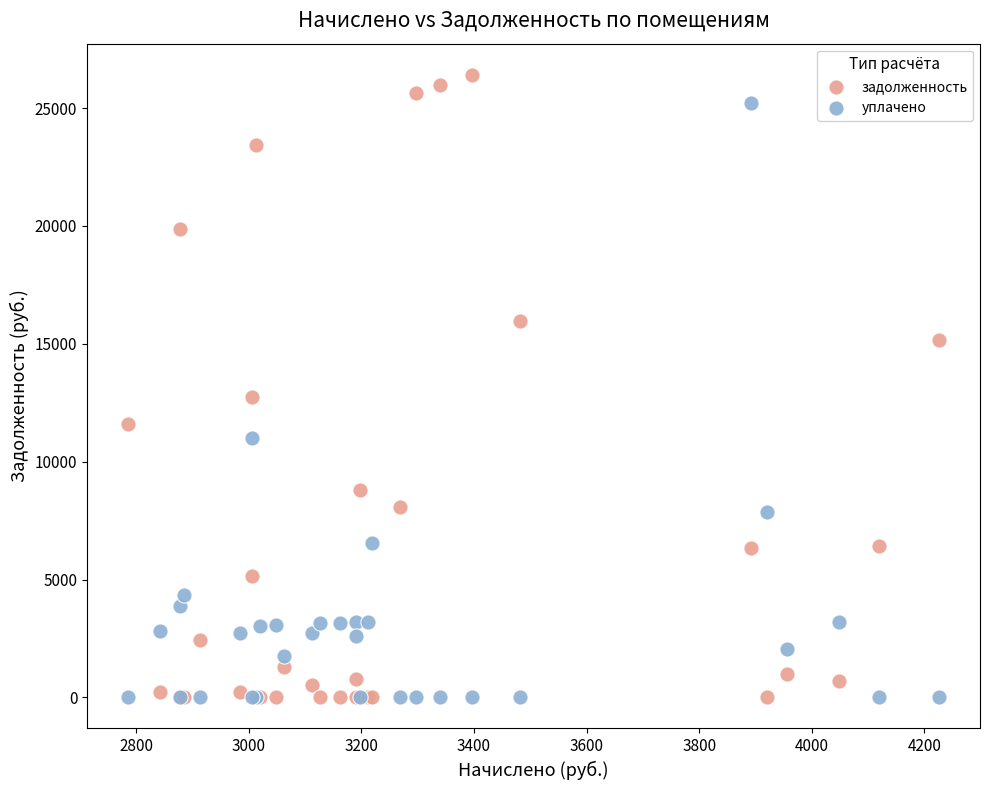

In the задолженность series, what Y value is closest to 13207?

12727.0